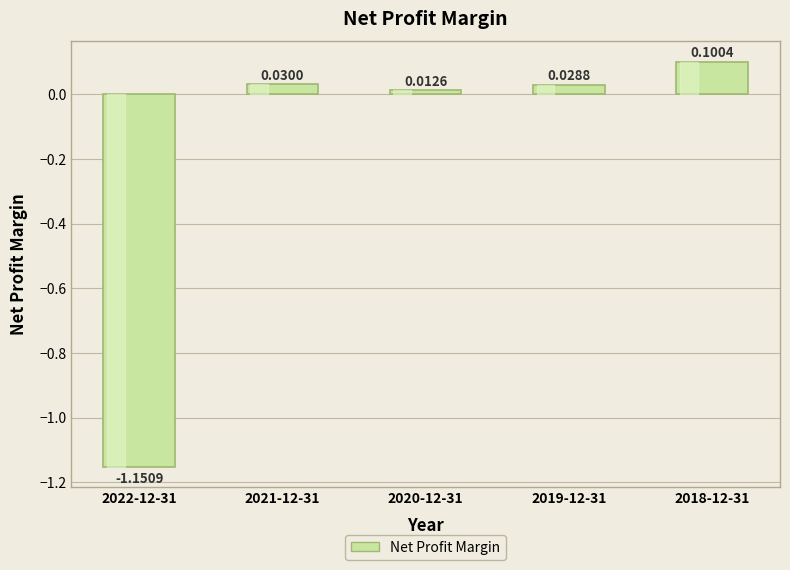

List the labels in order of value, largest first.

2018-12-31, 2021-12-31, 2019-12-31, 2020-12-31, 2022-12-31